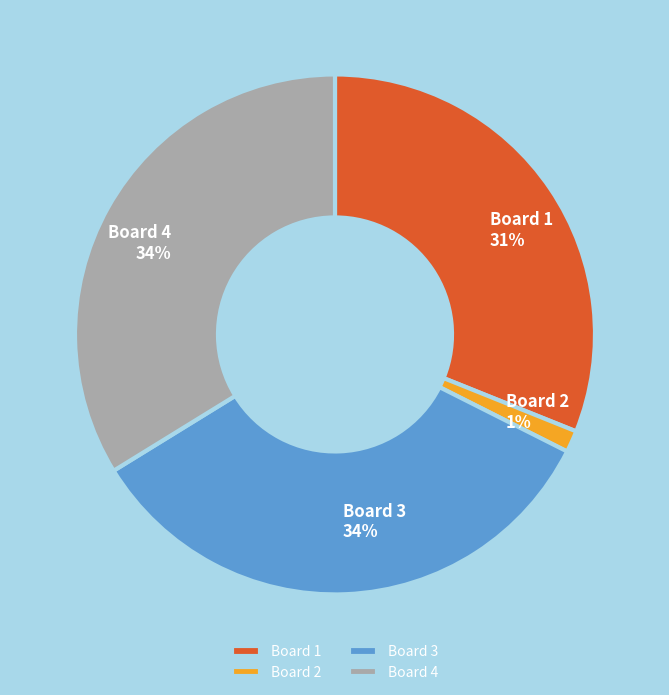

Which has a higher value, Board 4 or Board 2?

Board 4